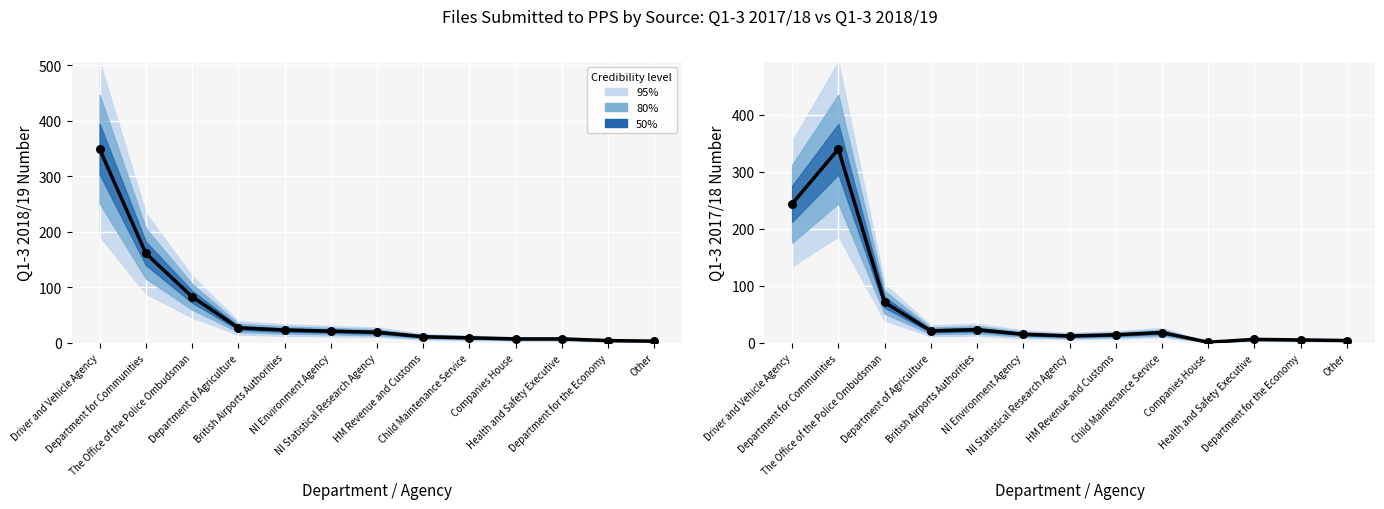

At how many categories does at least one series exceed 19?

5